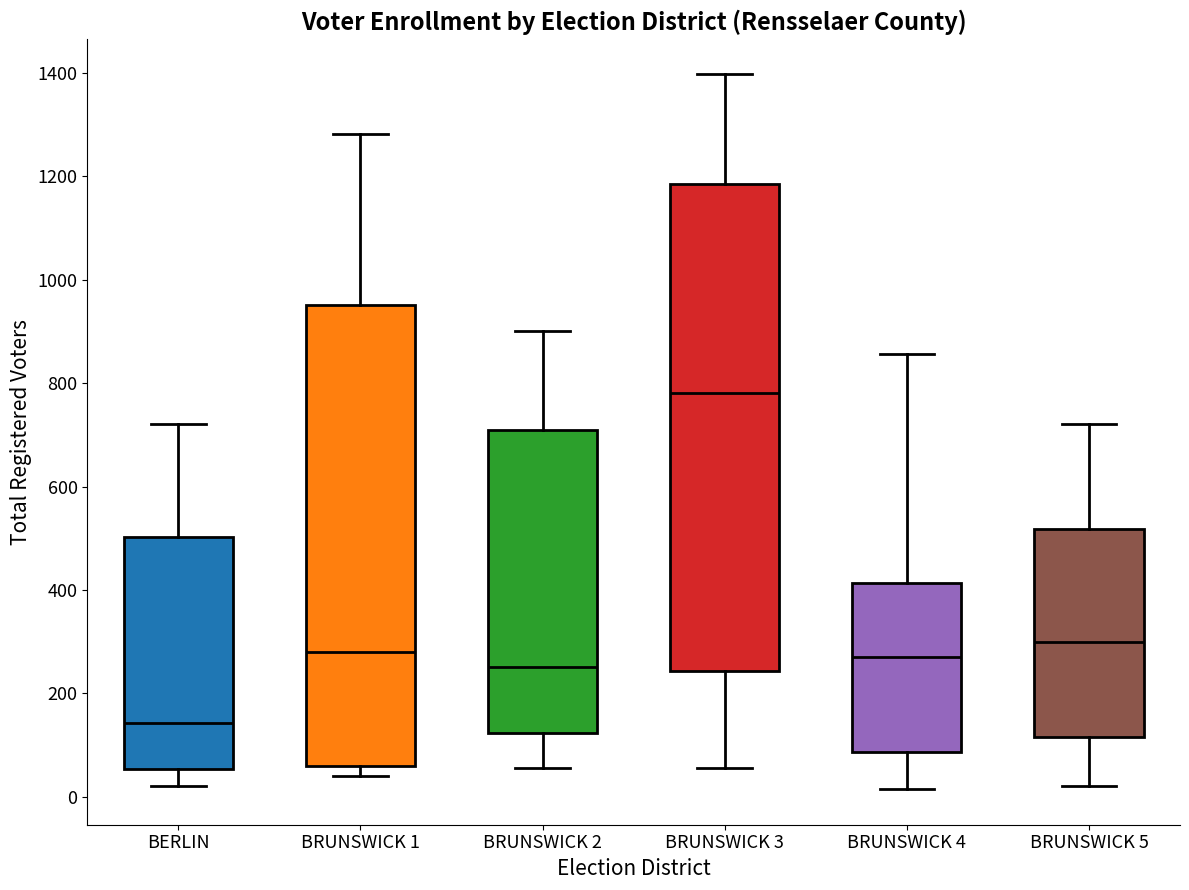

Reading left to right, read every box against the y-axis: the position of its median line, the range the box covers, and the ends of its whiskers. The values are not printed on the chart, so give them approximately, as read against the axis.

BERLIN: median 140, box 60 to 500, whiskers 20 to 720
BRUNSWICK 1: median 280, box 60 to 960, whiskers 40 to 1280
BRUNSWICK 2: median 260, box 120 to 700, whiskers 60 to 900
BRUNSWICK 3: median 780, box 240 to 1180, whiskers 60 to 1400
BRUNSWICK 4: median 280, box 80 to 420, whiskers 20 to 860
BRUNSWICK 5: median 300, box 120 to 520, whiskers 20 to 720